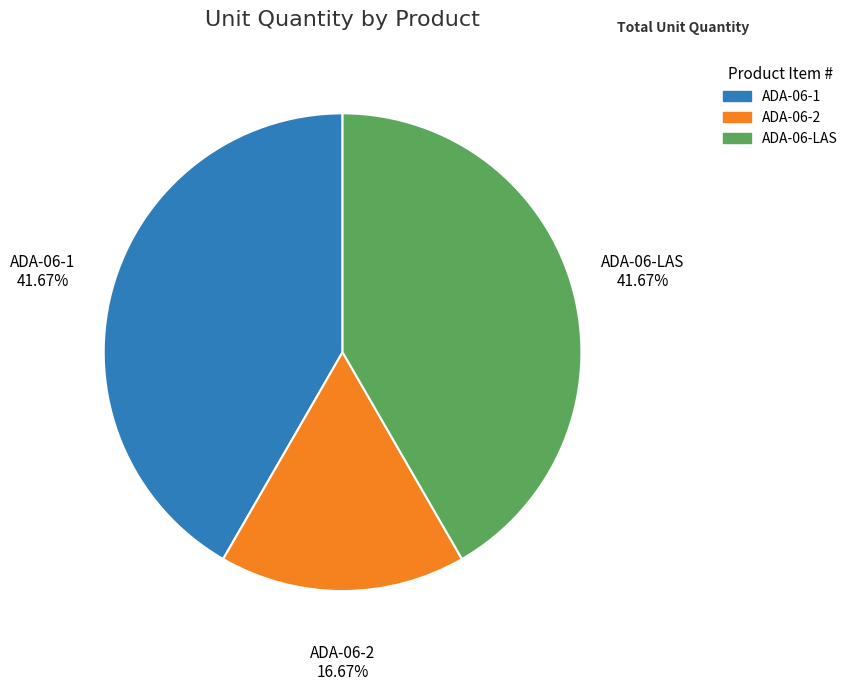

The ADA-06-1 slice represents 42% of the pie. True or false?

True